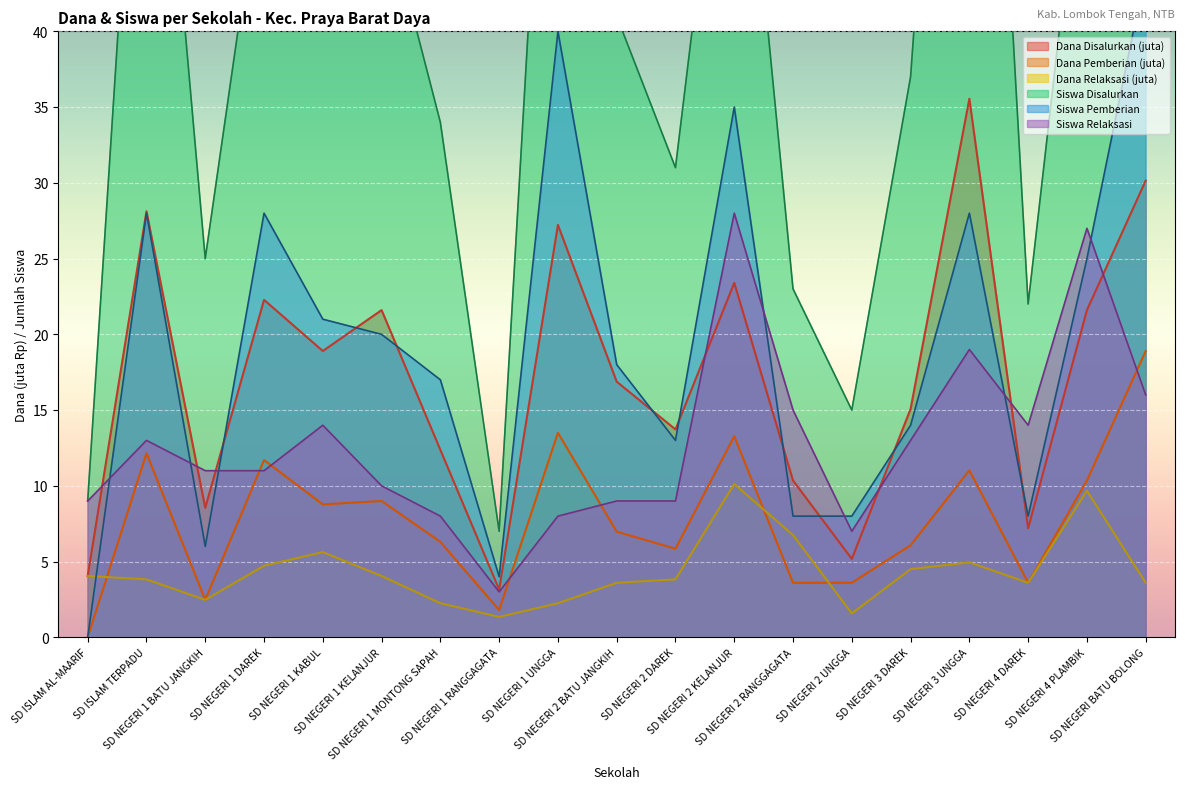

What is the total value across all series at SD NEGERI 1 UNGGA?

165.0